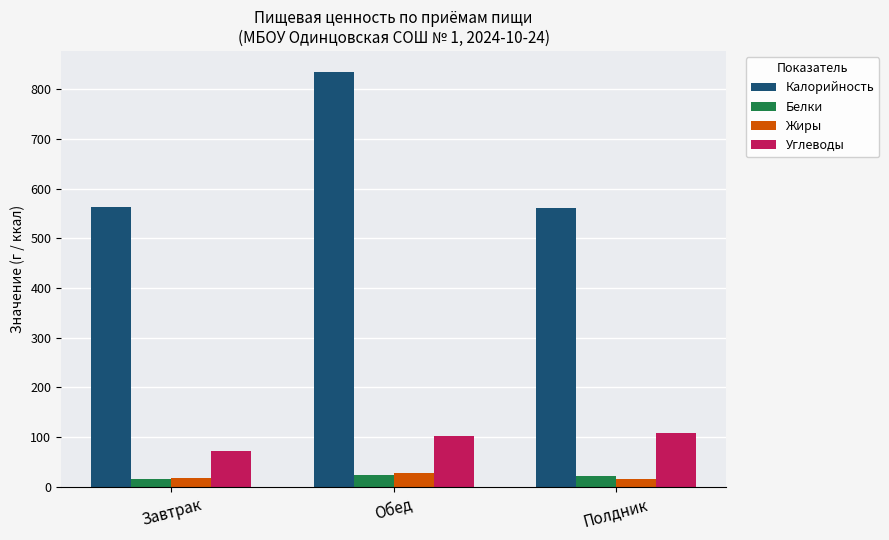

What is the sum of all Калорийность values?

1957.8